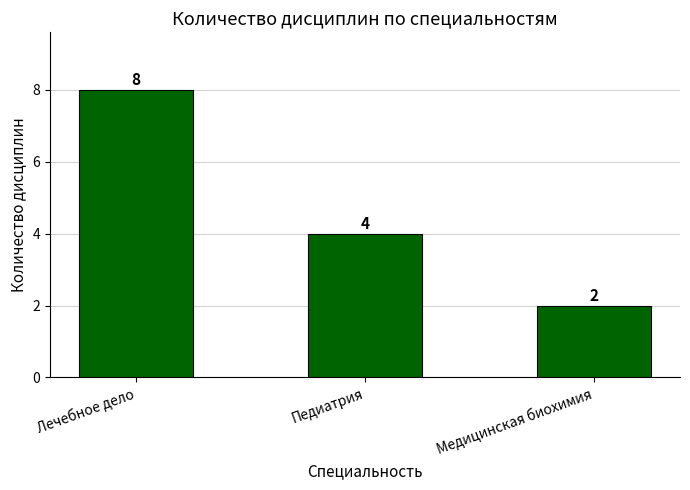

Reading left to right, extract all data points from this chart.

8	4	2